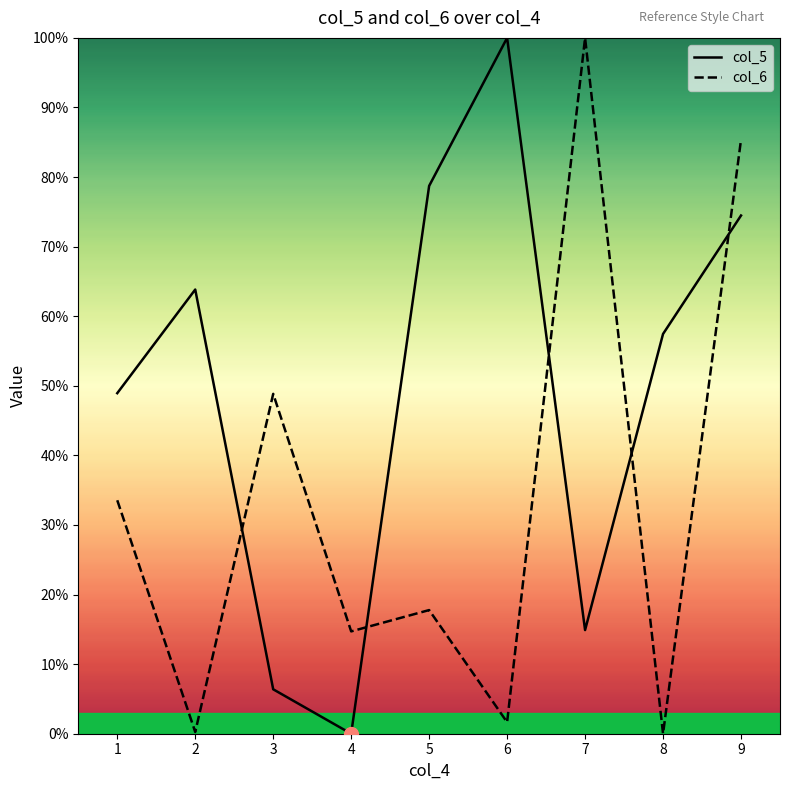

What is the difference between the maximum and minimum values in the col_6 series?

1.0